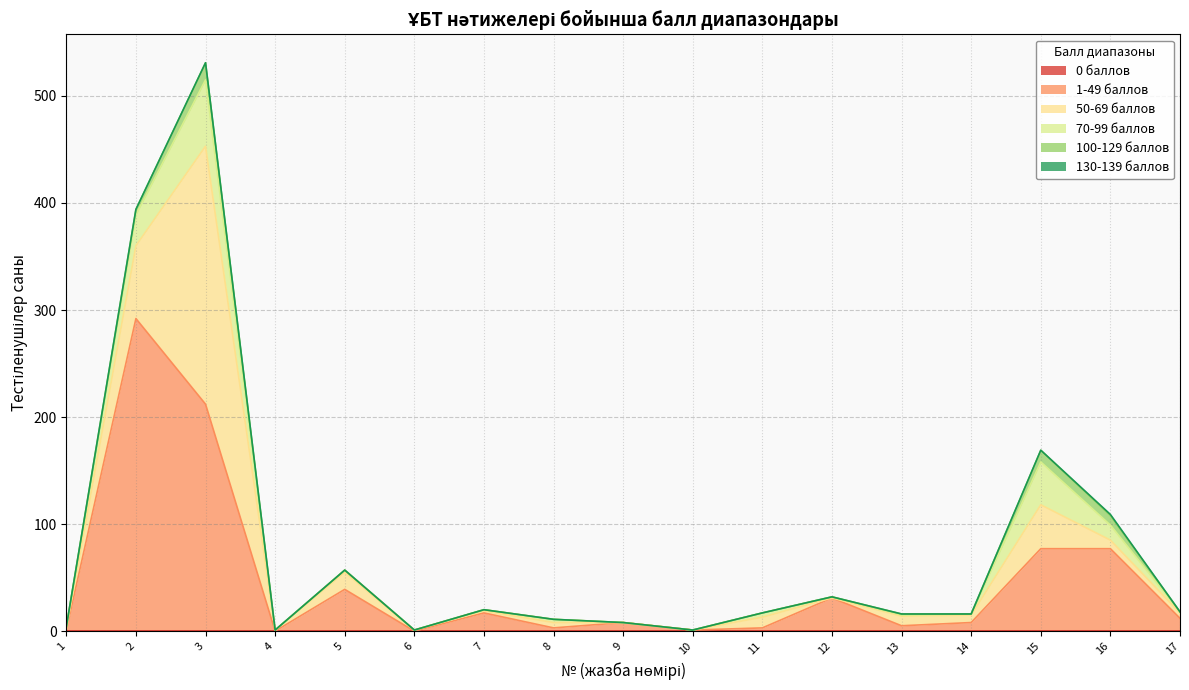

True or false: 100-129 баллов has a value of 0 at 14.

True